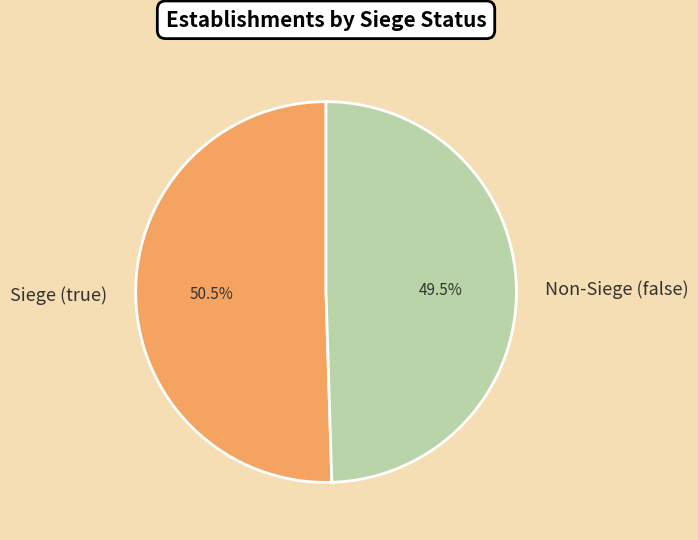

Which slice is the largest?

Siege (true)